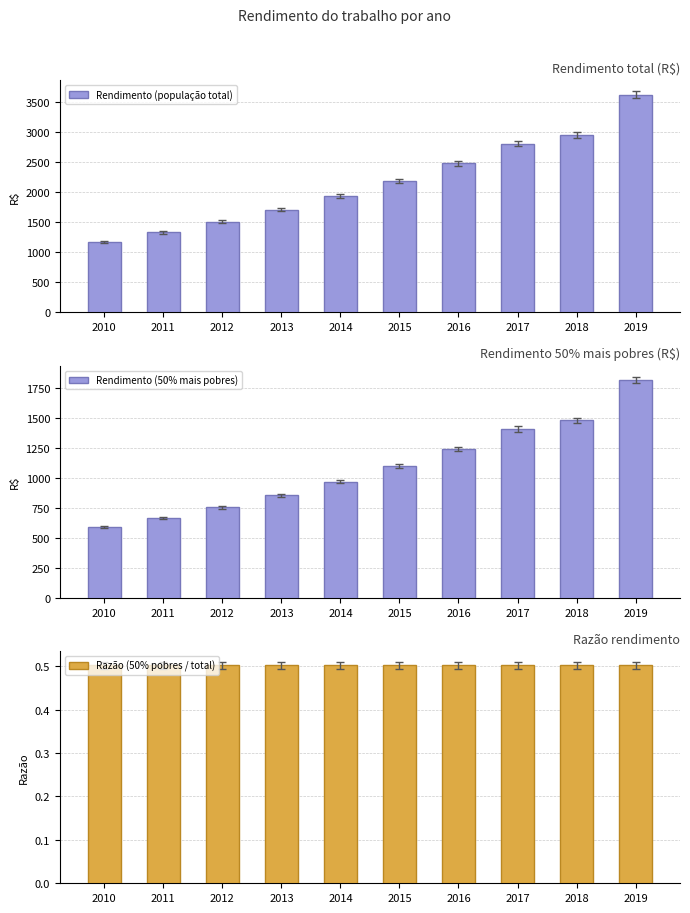

List the labels in order of Razão (50% pobres / total) value, smallest first.

2018, 2011, 2019, 2017, 2014, 2015, 2016, 2010, 2012, 2013